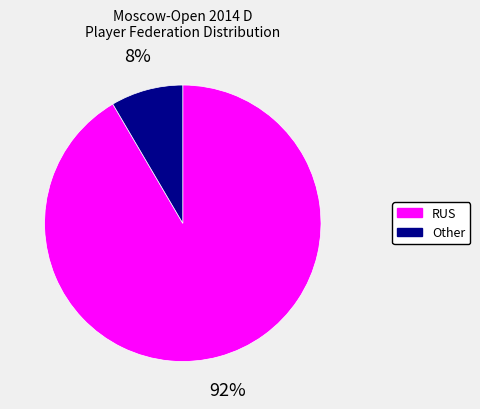

Count the number of slices in the pie.

2